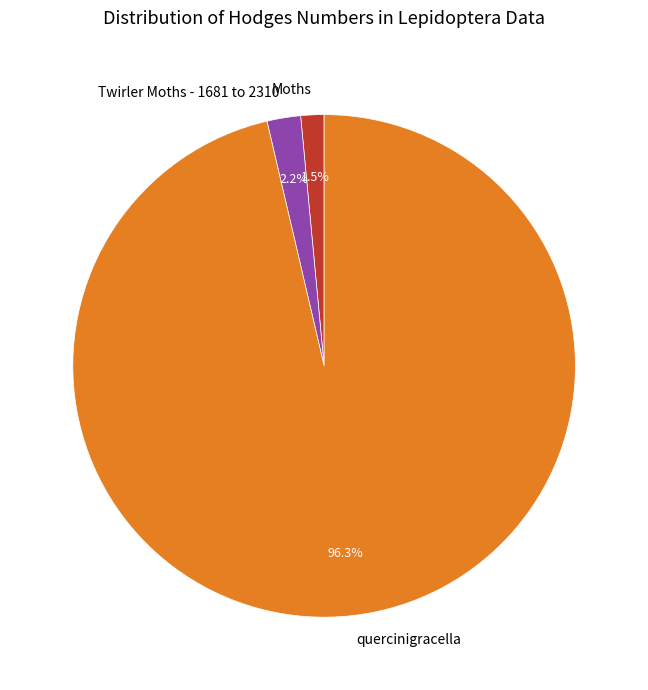

Between quercinigracella and Moths, which is larger?

quercinigracella